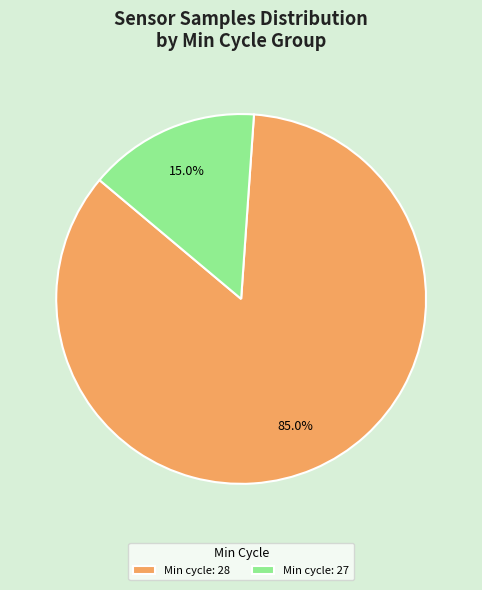

How many slices are in this pie chart?

2